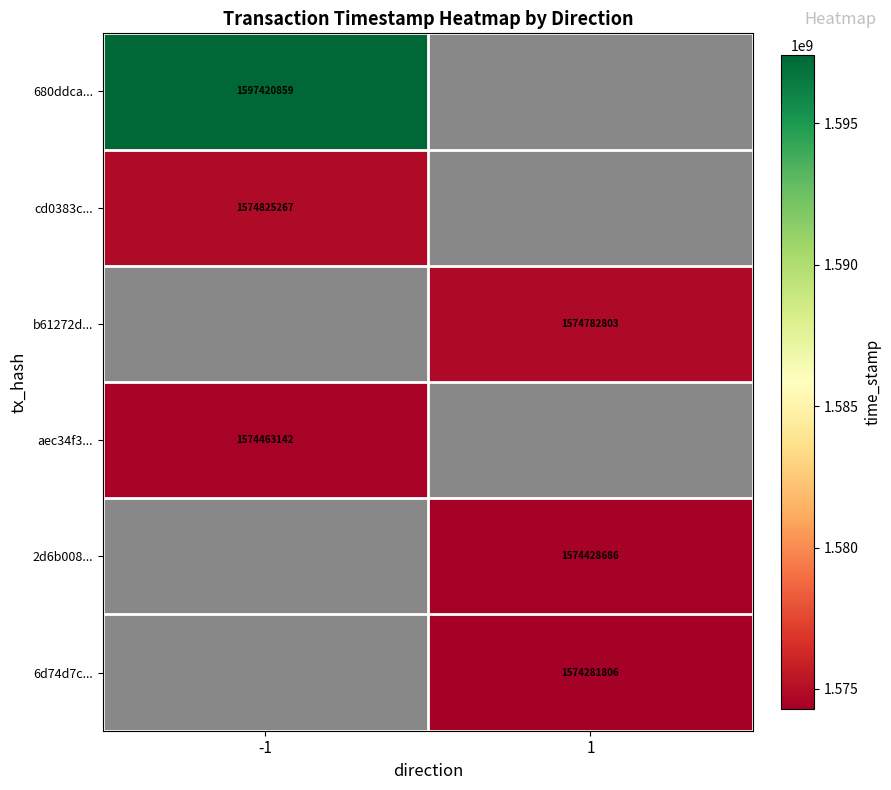

True or false: b61272d... has a value of 2076574279 at 1.

False